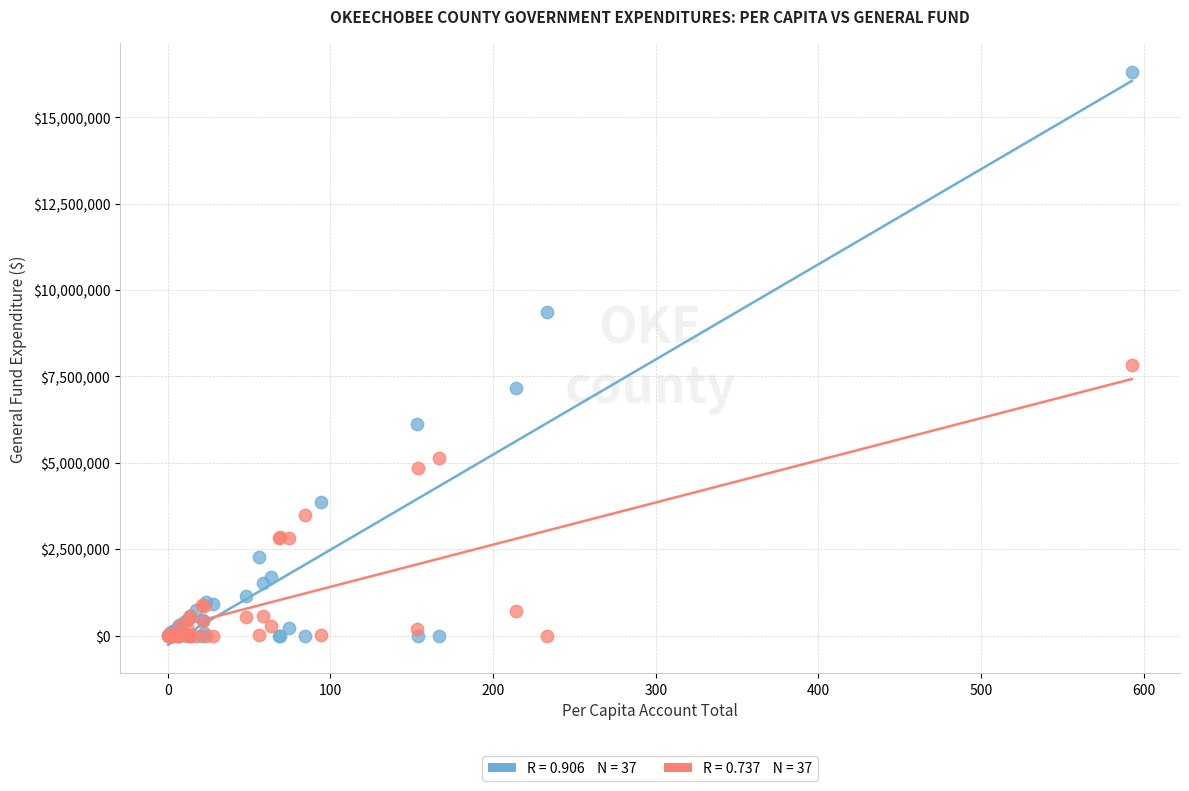

Across all series, what Y value is closest to 8160878?

7826180